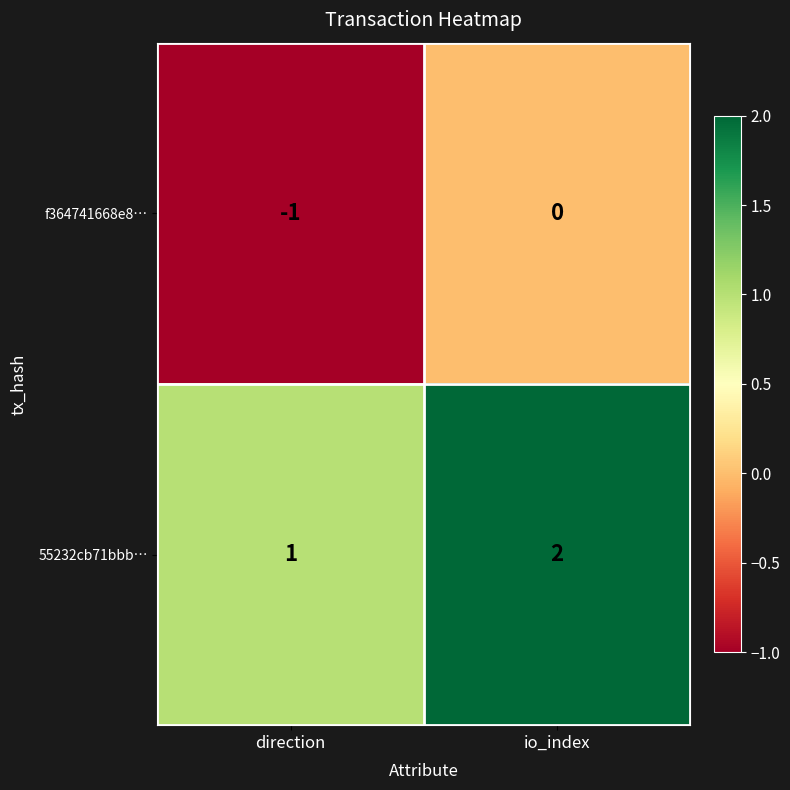

What is the minimum value shown in the chart?

-1